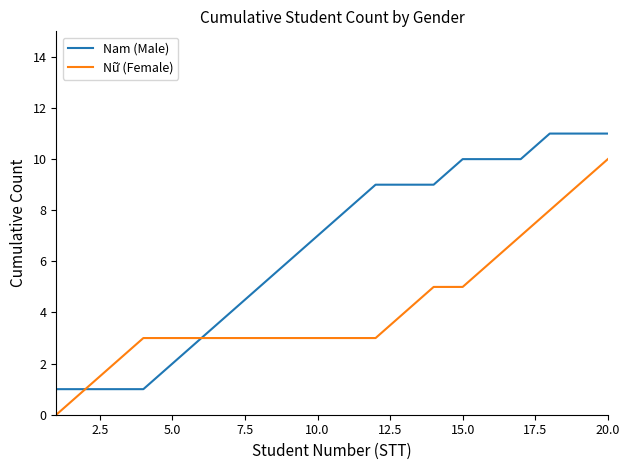

Which series has the largest total across all categories?

Nam (Male)